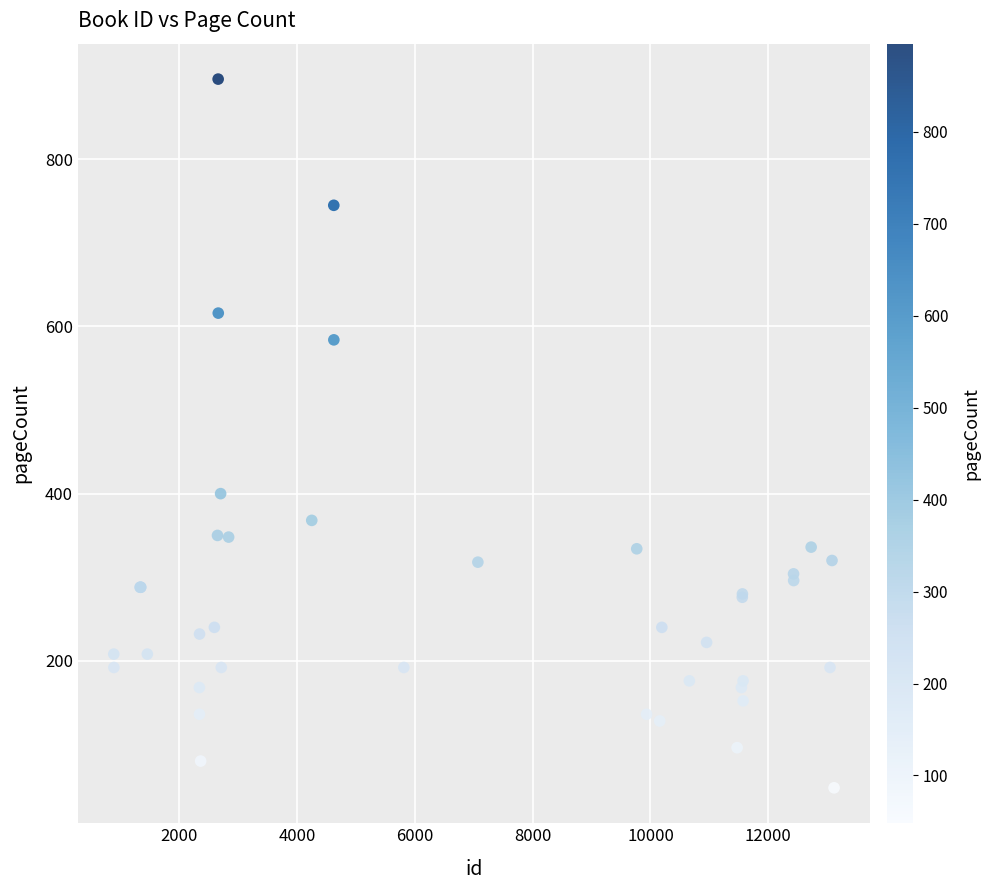

What Y value in the scatter plot is closest to 472?

400